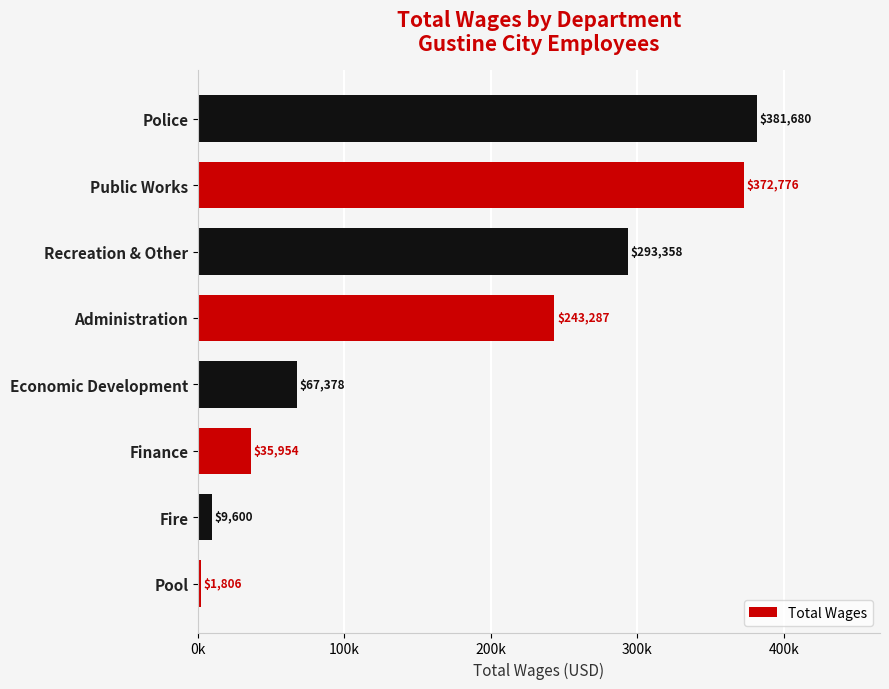

List the labels in order of value, largest first.

Police, Public Works, Recreation & Other, Administration, Economic Development, Finance, Fire, Pool